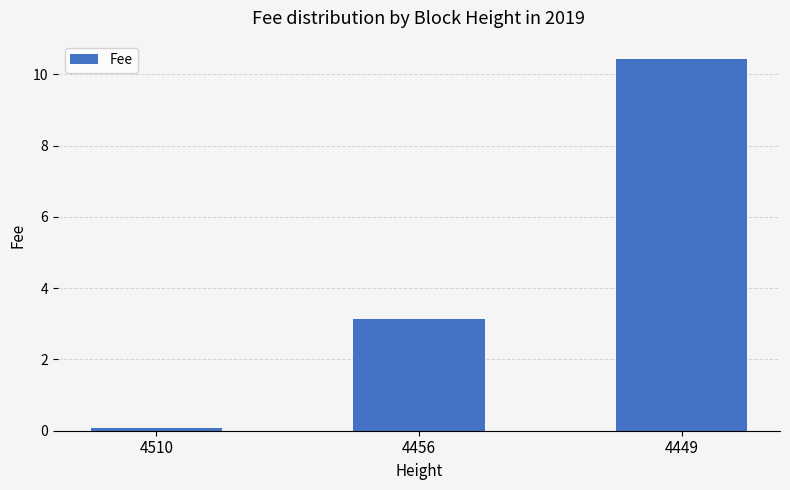

What is the greatest value displayed?

10.4